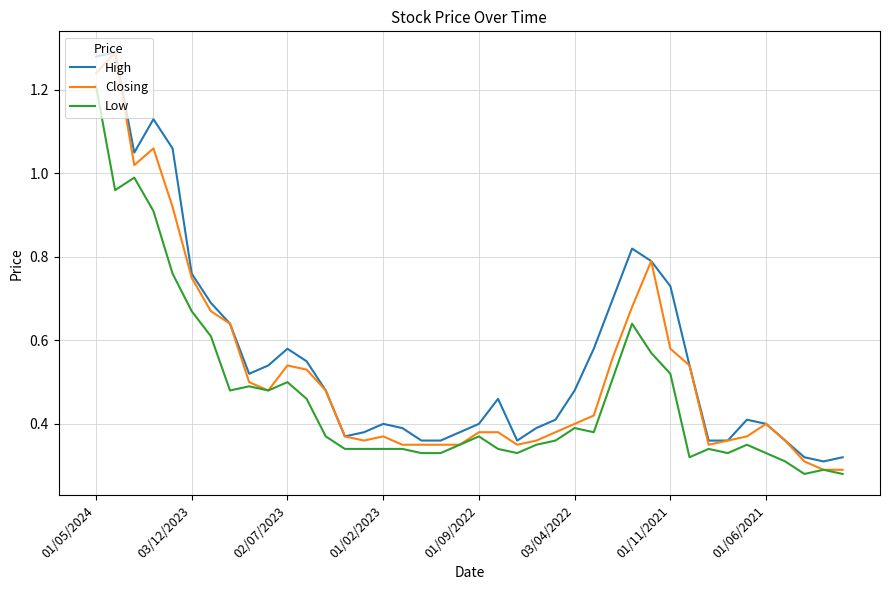

Rank the series by their average value, from highest to lowest.

High, Closing, Low